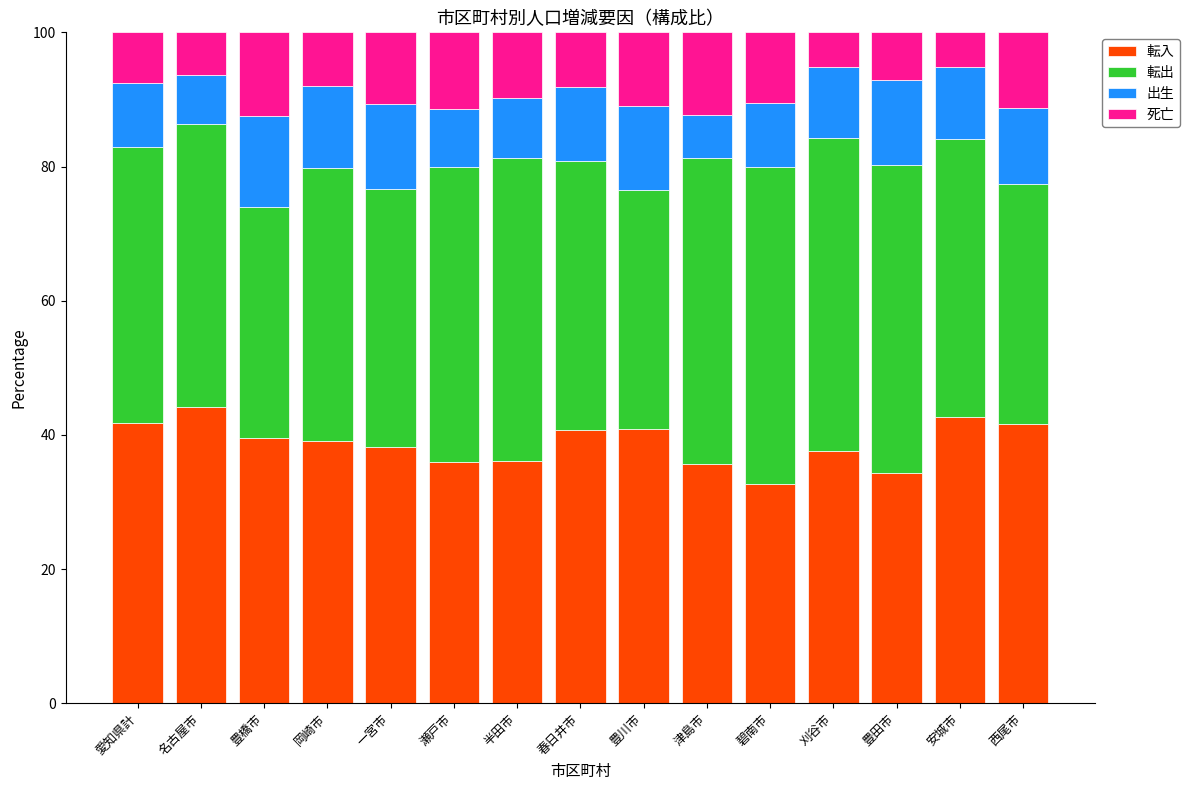

Where does the 転入 series first go above 39?

愛知県計